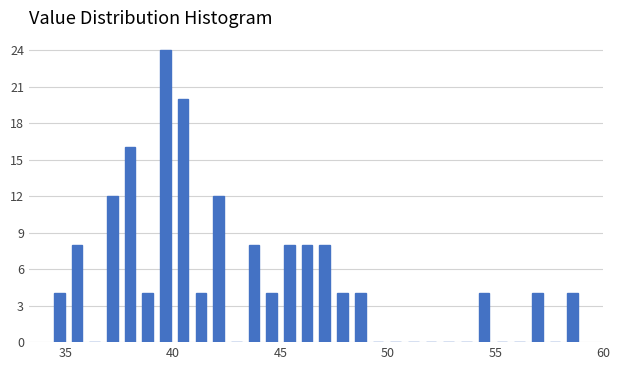

Around what value on the x-axis is the tallest bar? Give the approximate position of its centre, as read against the axis.

39.5